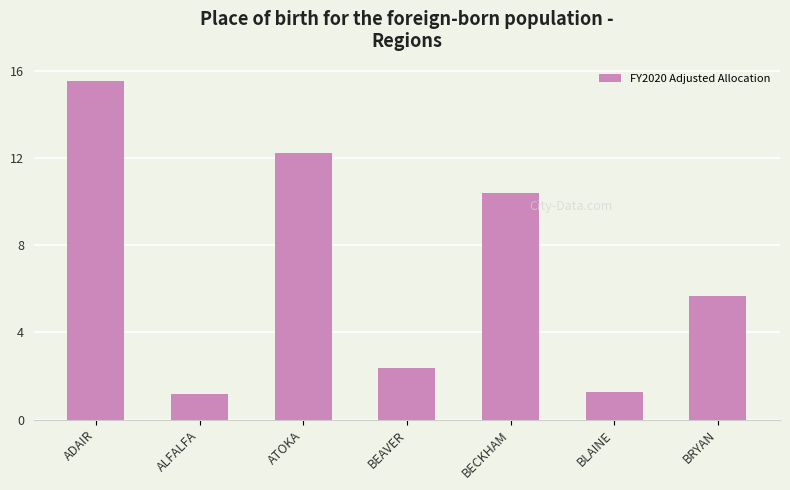

True or false: the data shows 1.2 at ALFALFA.

True